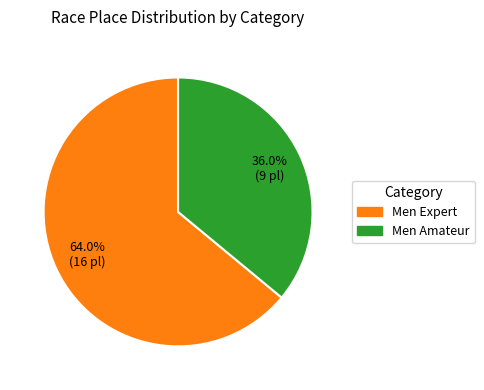

Does any single category account for the majority?

Yes